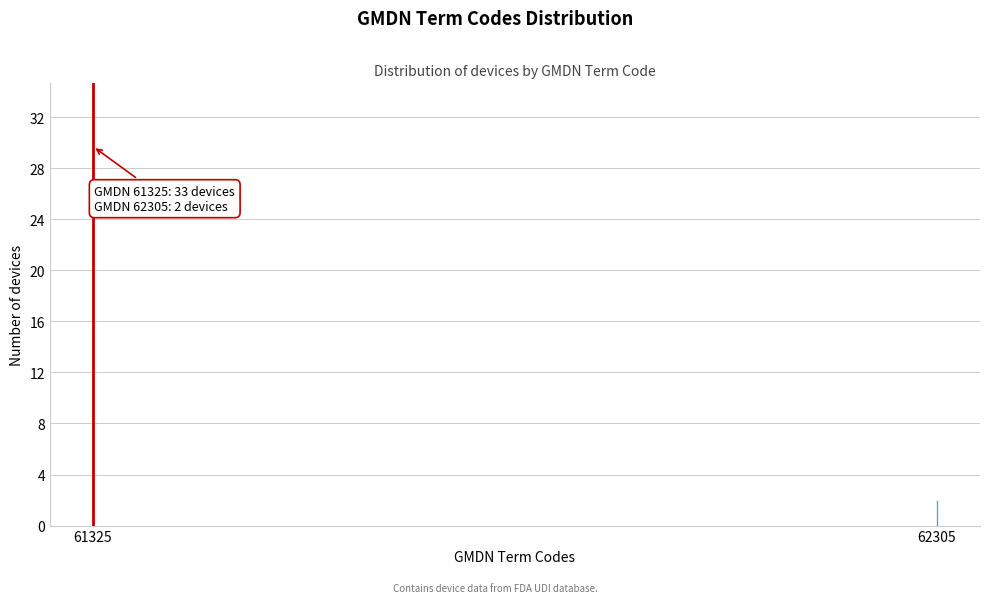

Reading left to right, list all the values displayed in this chart.

33	2